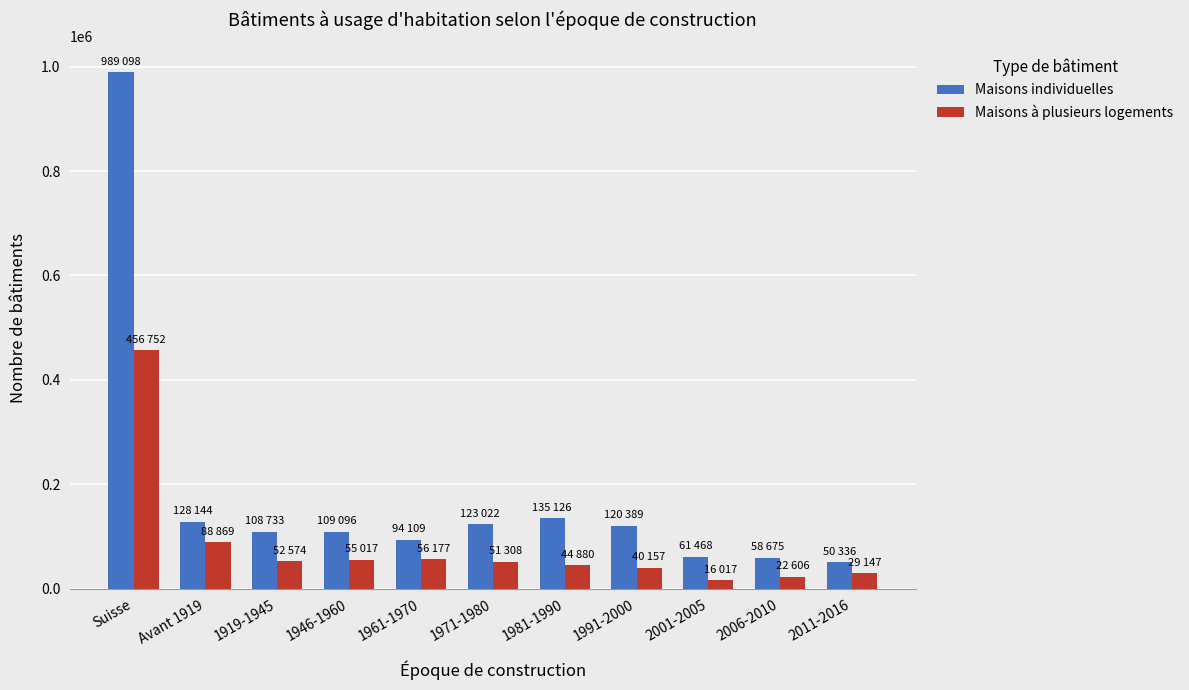

What is the sum of all Maisons à plusieurs logements values?

913504